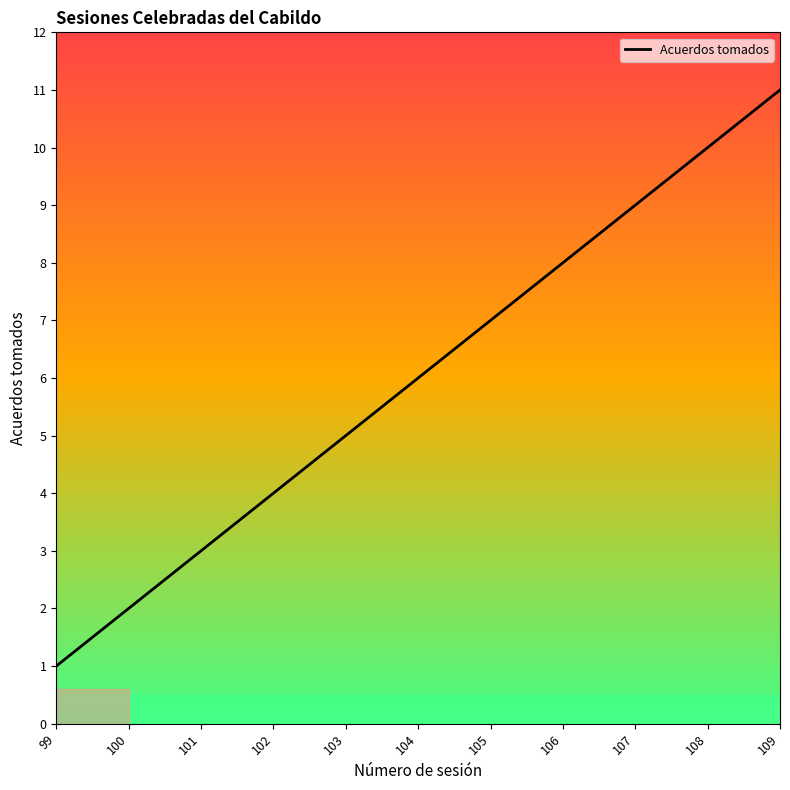

Reading left to right, extract all data points from this chart.

99=1	100=2	101=3	102=4	103=5	104=6	105=7	106=8	107=9	108=10	109=11